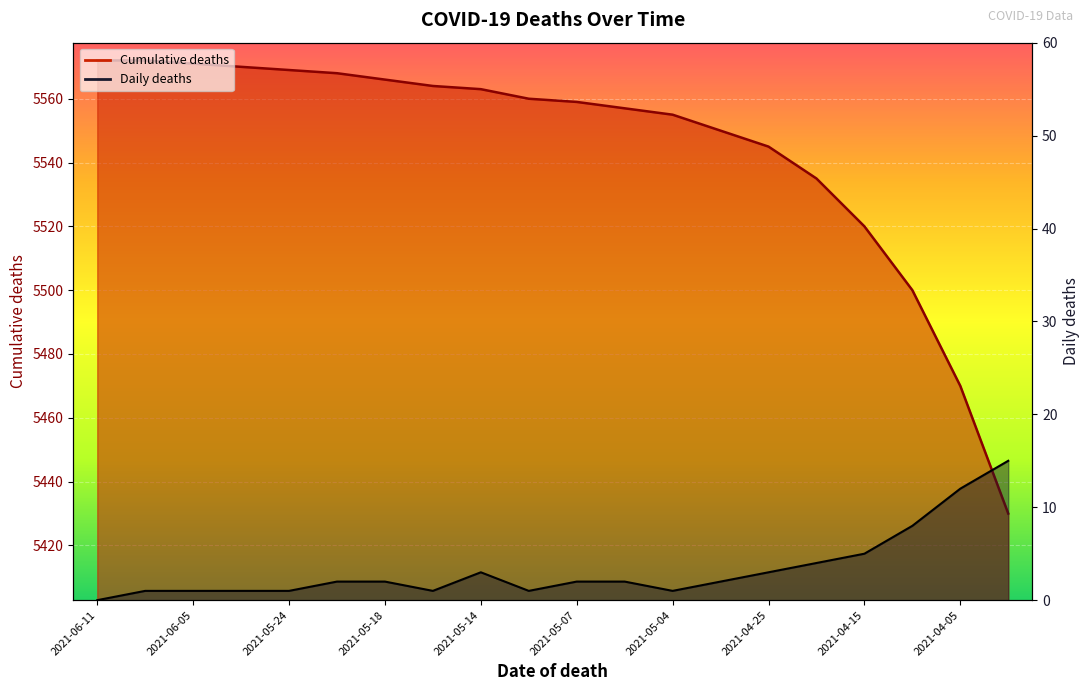

Which has a higher value, 2021-04-05 or 2021-05-14?

2021-05-14